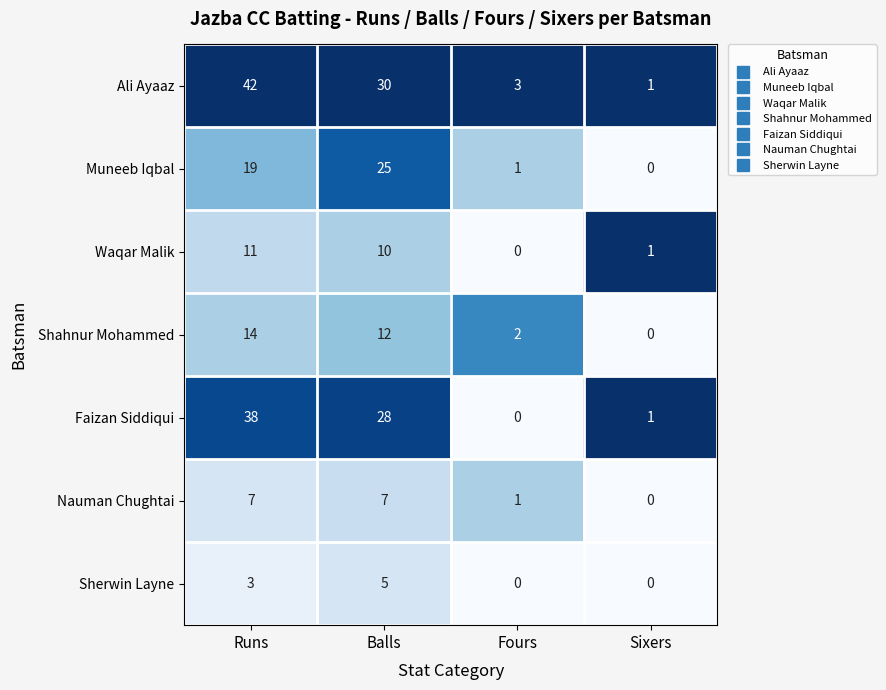

Reading right to left, what are all the values shown in this chart?

Ali Ayaaz: Sixers=1	Fours=3	Balls=30	Runs=42
Muneeb Iqbal: Sixers=0	Fours=1	Balls=25	Runs=19
Waqar Malik: Sixers=1	Fours=0	Balls=10	Runs=11
Shahnur Mohammed: Sixers=0	Fours=2	Balls=12	Runs=14
Faizan Siddiqui: Sixers=1	Fours=0	Balls=28	Runs=38
Nauman Chughtai: Sixers=0	Fours=1	Balls=7	Runs=7
Sherwin Layne: Sixers=0	Fours=0	Balls=5	Runs=3